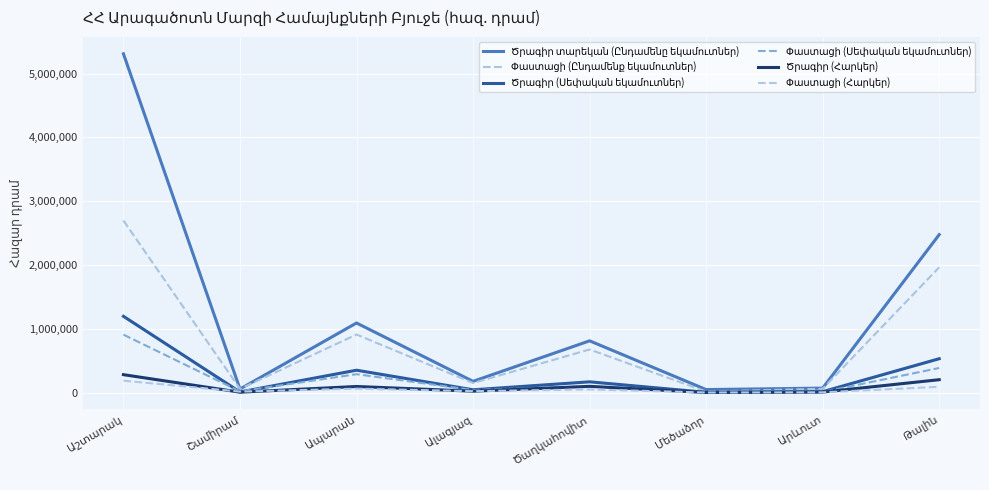

At how many categories does at least one series exceed 3196016?

1